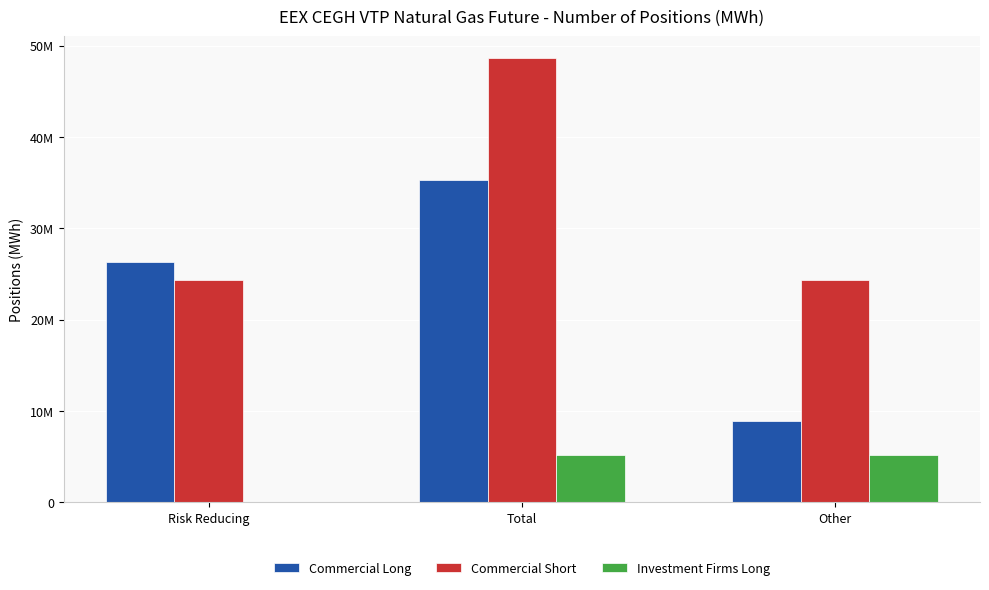

At which label is Investment Firms Long closest to 2604842?

Other